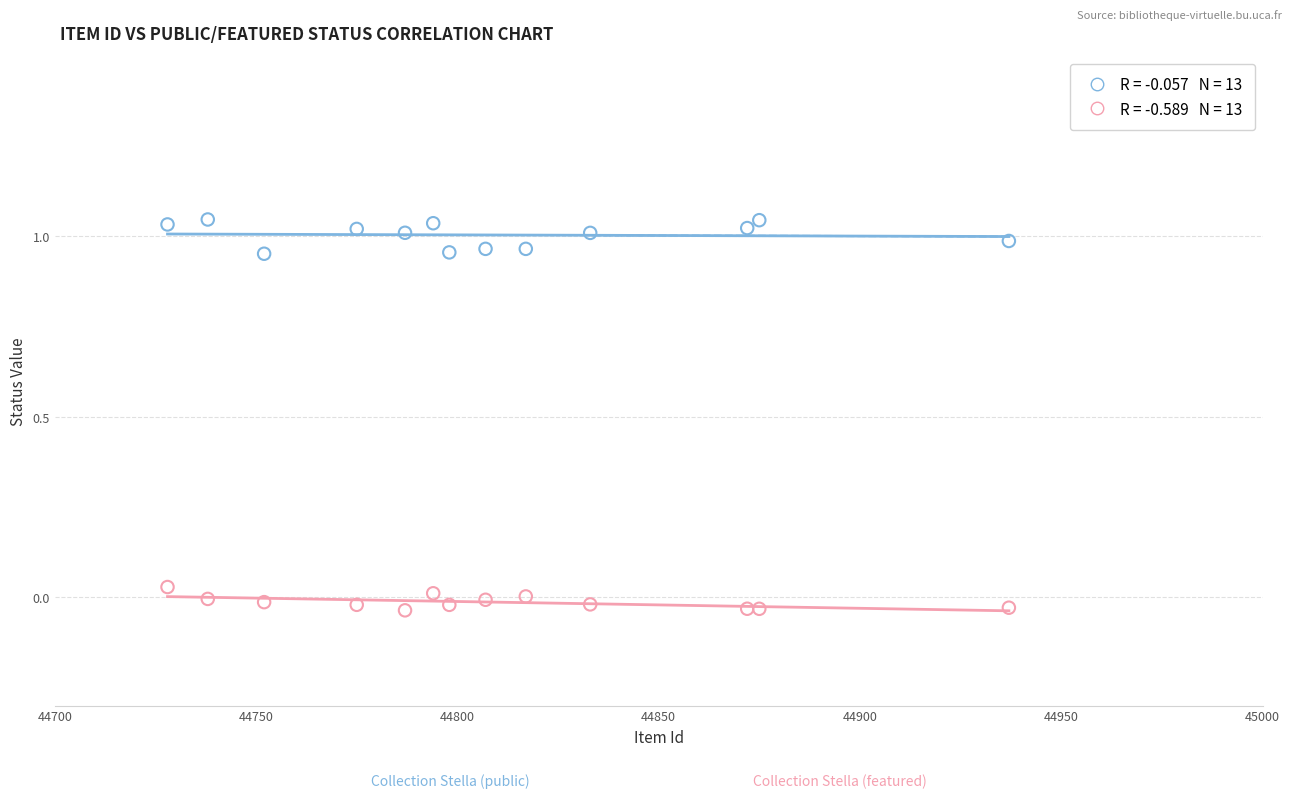

Across all data points, what is the range of Y values (max minus min)?

1.1